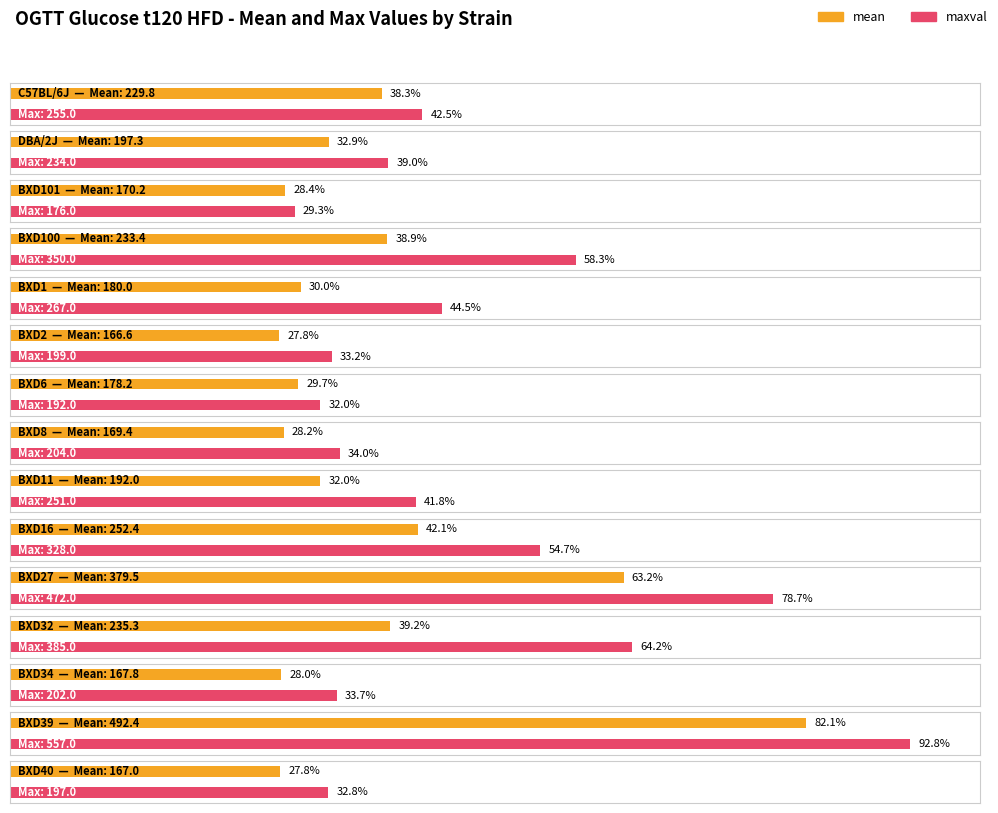

Which has a higher value, BXD11 or BXD8?

BXD11